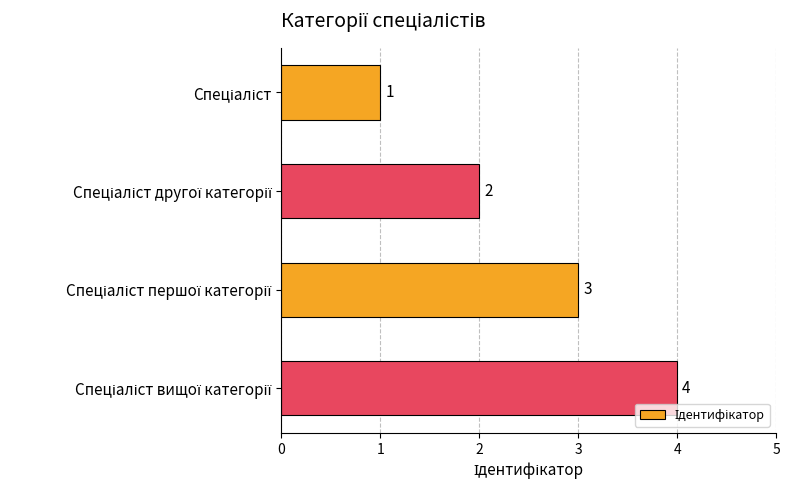

Count the values in the range 2 to 4.

3